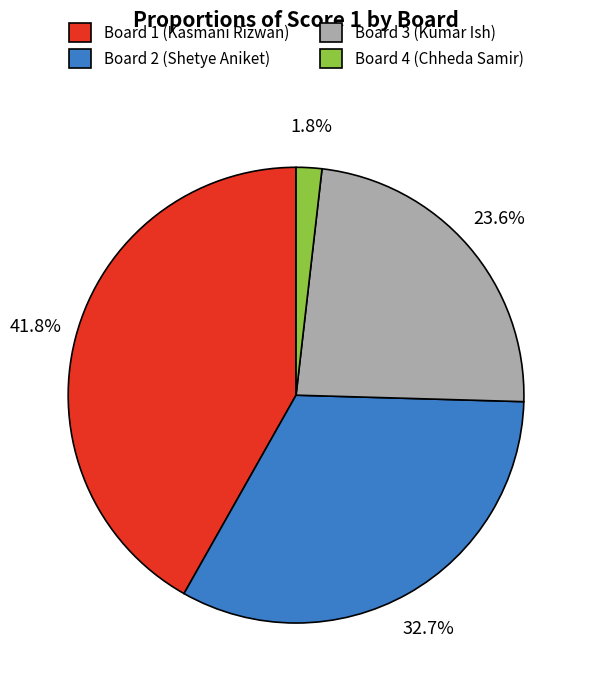

Does any single category account for the majority?

No